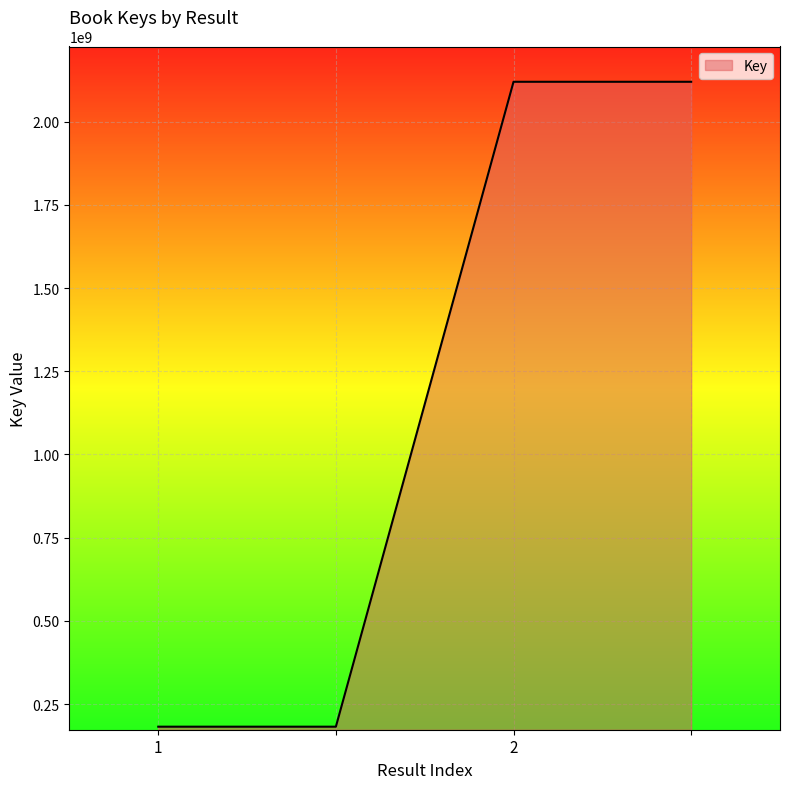

True or false: the data has more than 1 interior local peaks.

False